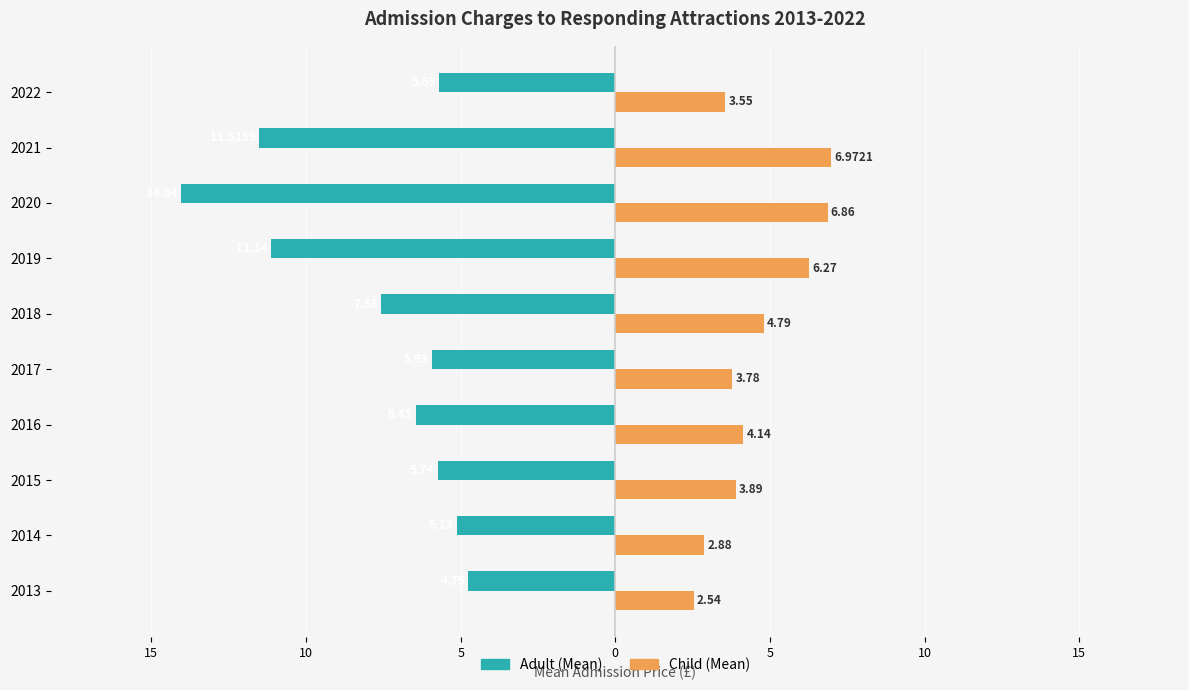

What are all the series names shown in the legend?

Adult (Mean), Child (Mean)